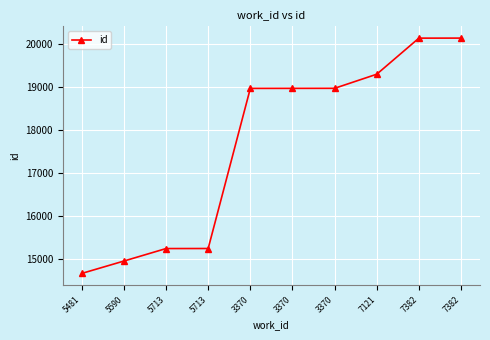

What is the minimum value shown in the chart?

14662